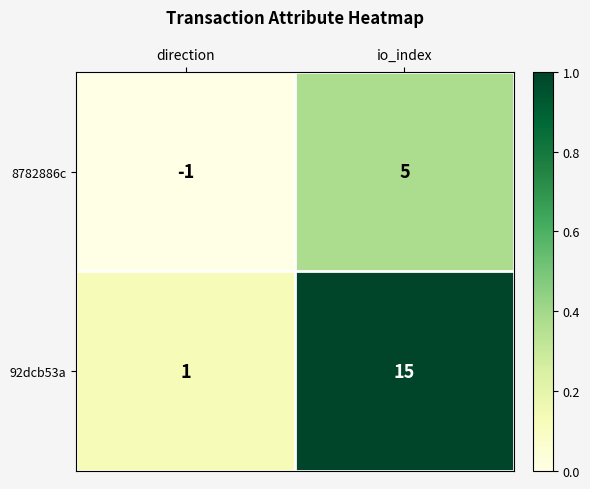

Reading left to right, extract all data points from this chart.

8782886c: direction=-1	io_index=5
92dcb53a: direction=1	io_index=15